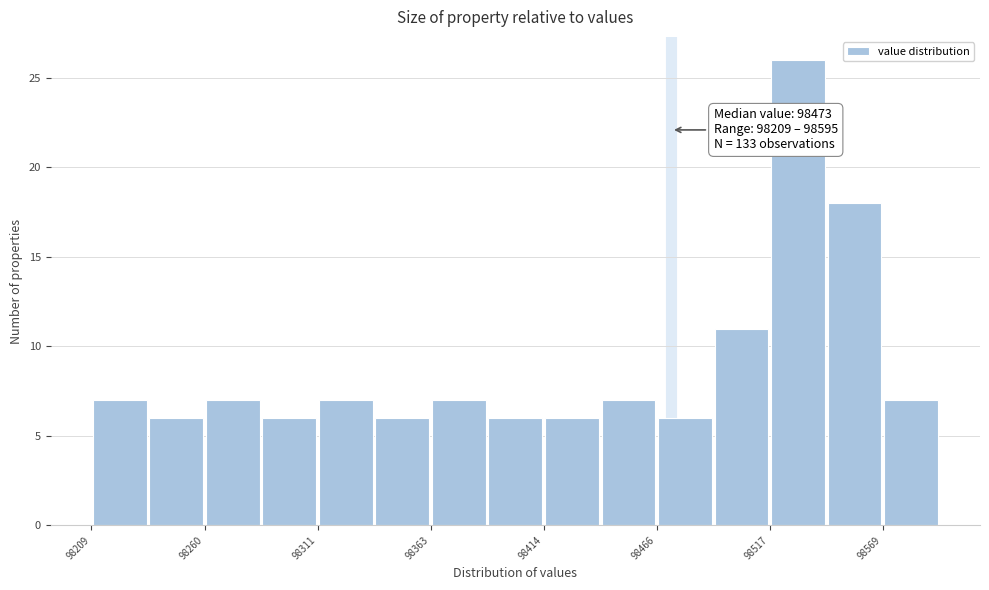

Read against the x-axis, roughly where is the centre of the tallest bar?

98530